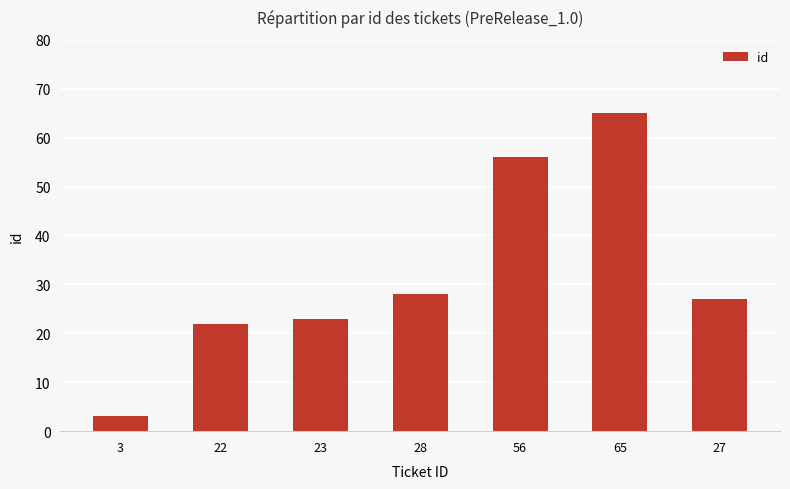

What is the ratio of the value at 27 to the value at 23?

1.2